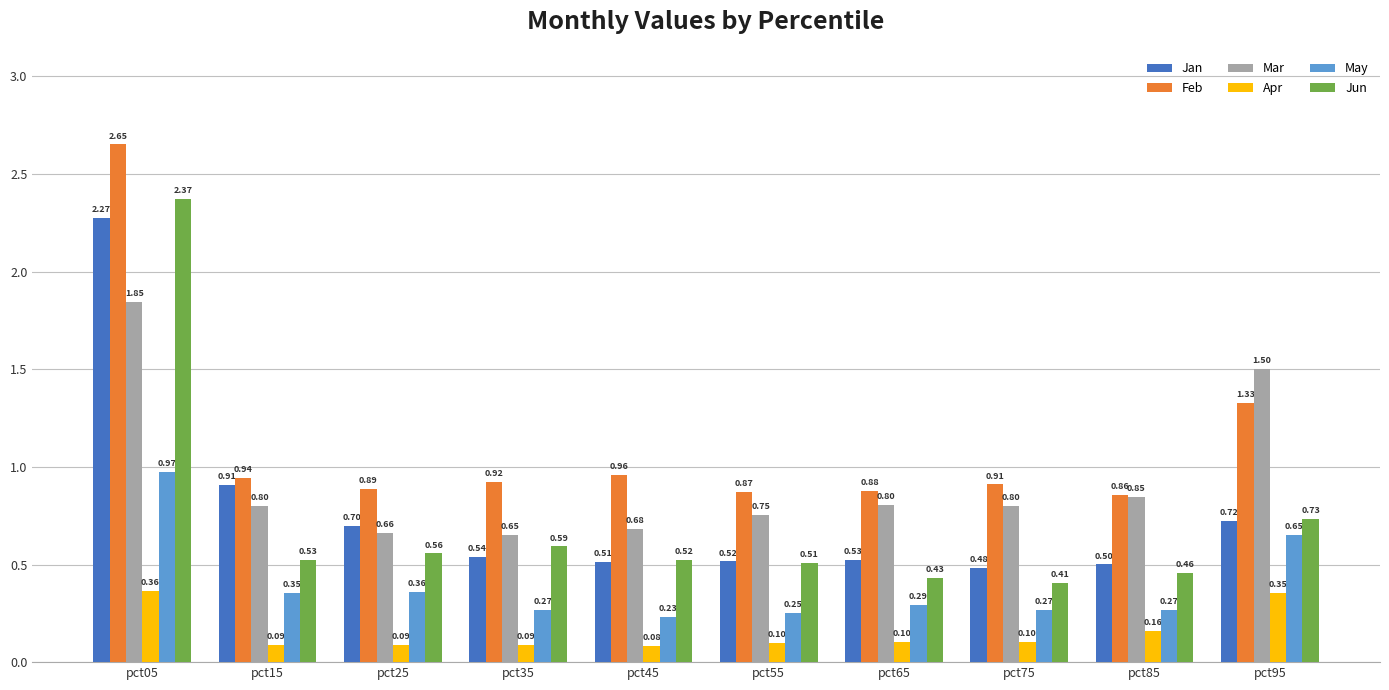

List the series in order of their peak value, lowest first.

Apr, May, Mar, Jan, Jun, Feb